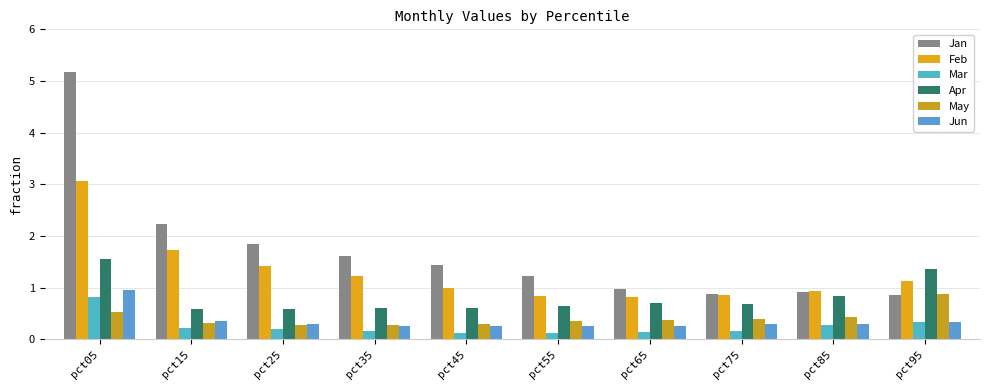

At how many categories does at least one series exceed 1?

7